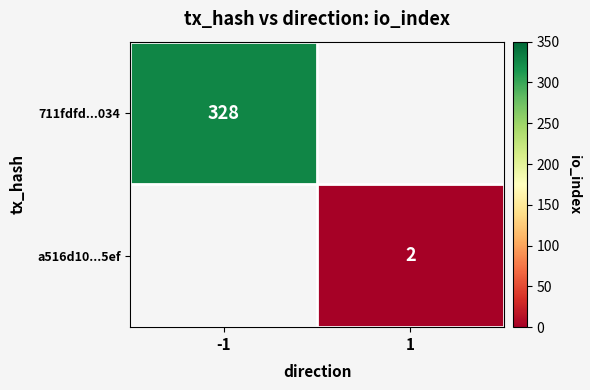

True or false: a516d10...5ef has a value of 2 at 1.

True